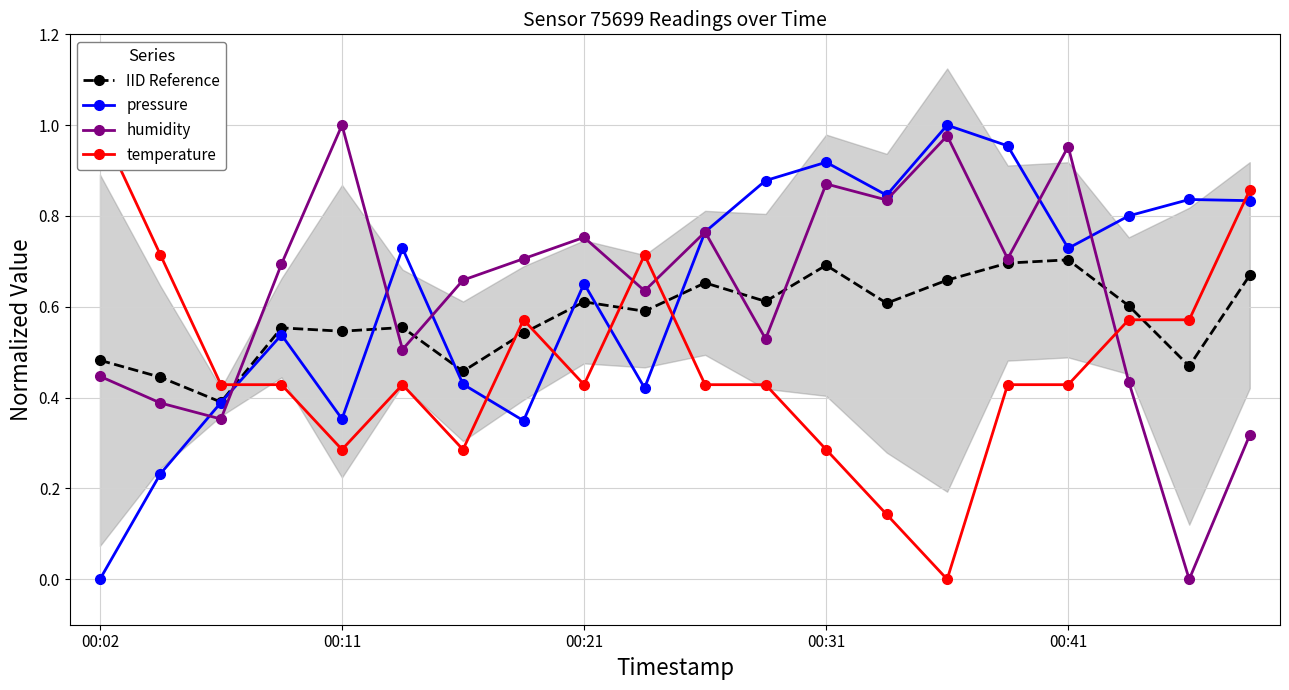

What are all the series names shown in the legend?

IID Reference, pressure, humidity, temperature